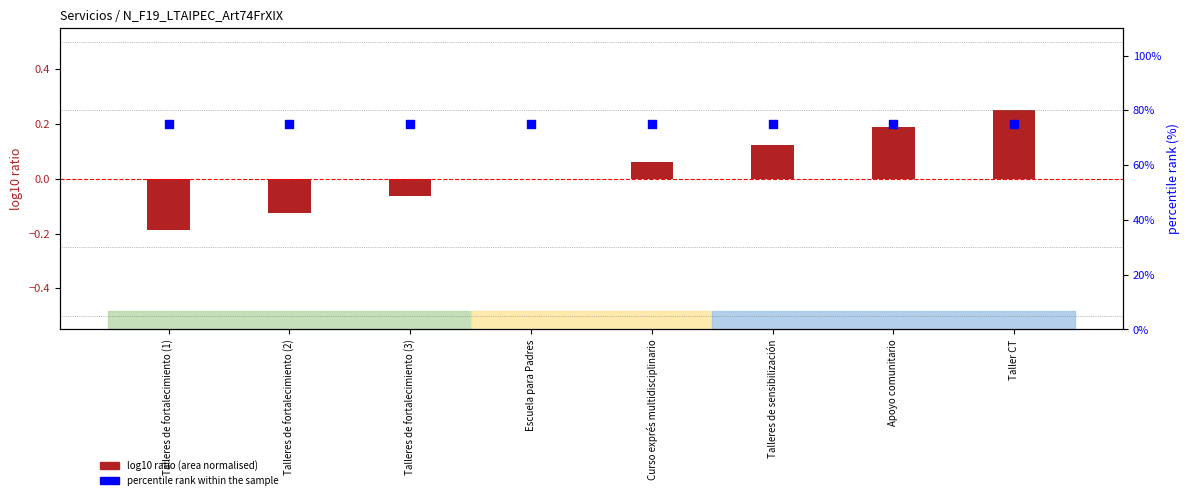

Which series reaches the maximum Y coordinate?

percentile rank within the sample